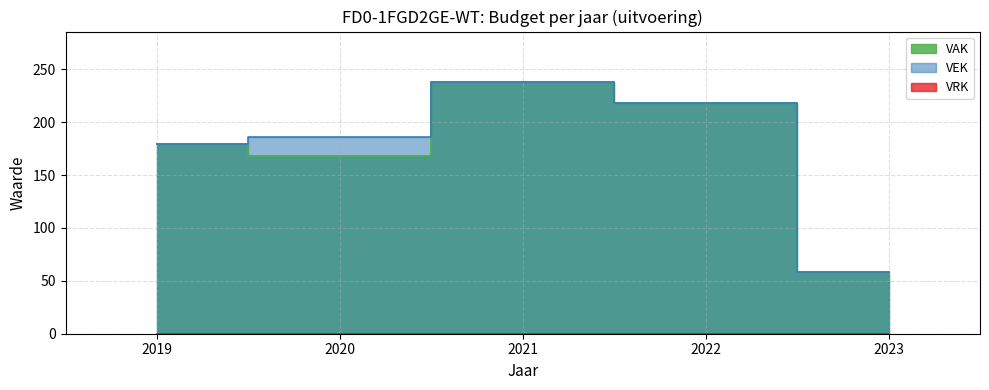

True or false: VAK has a value of 168 at 2020.

True